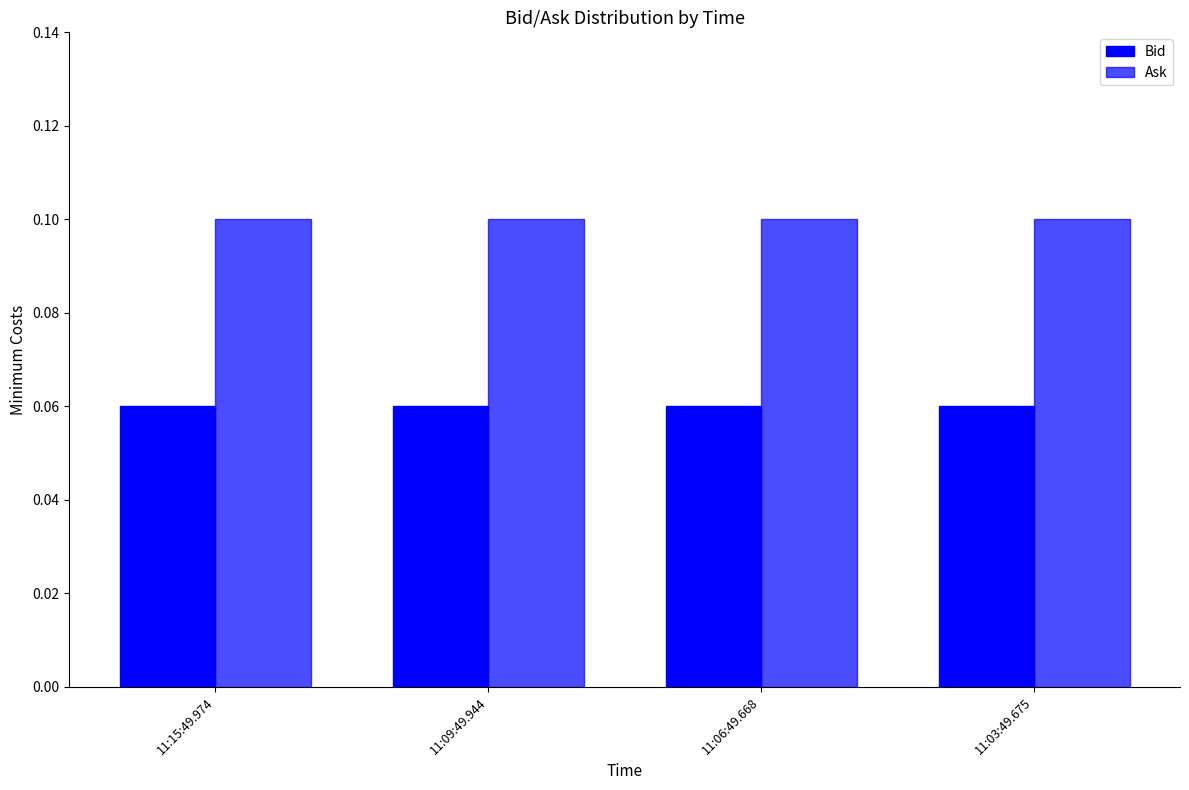

At which category is the sum across all series the highest?

11:15:49.974